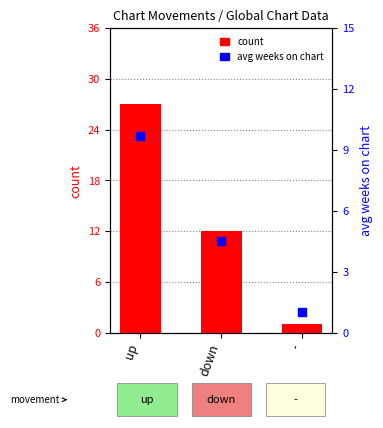

What are all the series names shown in the legend?

count, avg weeks on chart